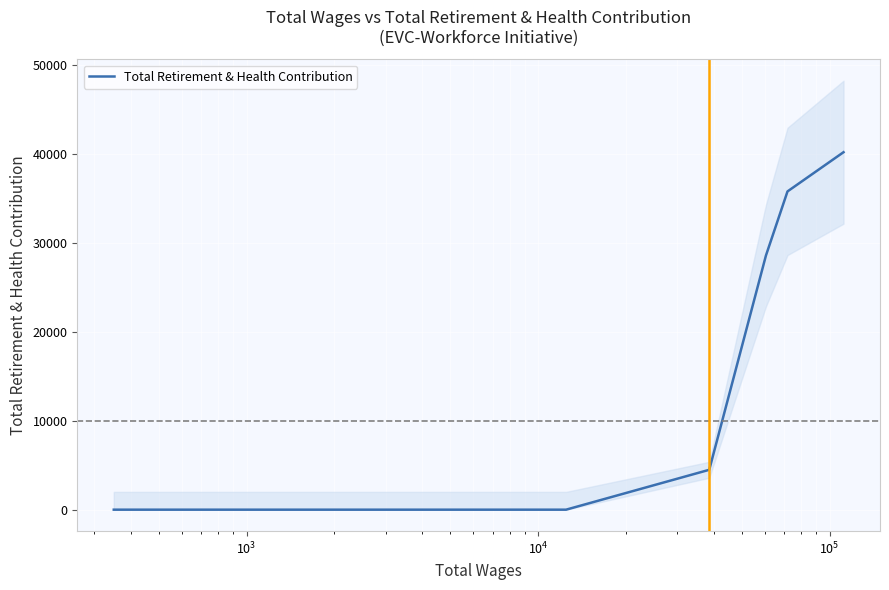

What is the difference between the maximum and second lowest values?

40194